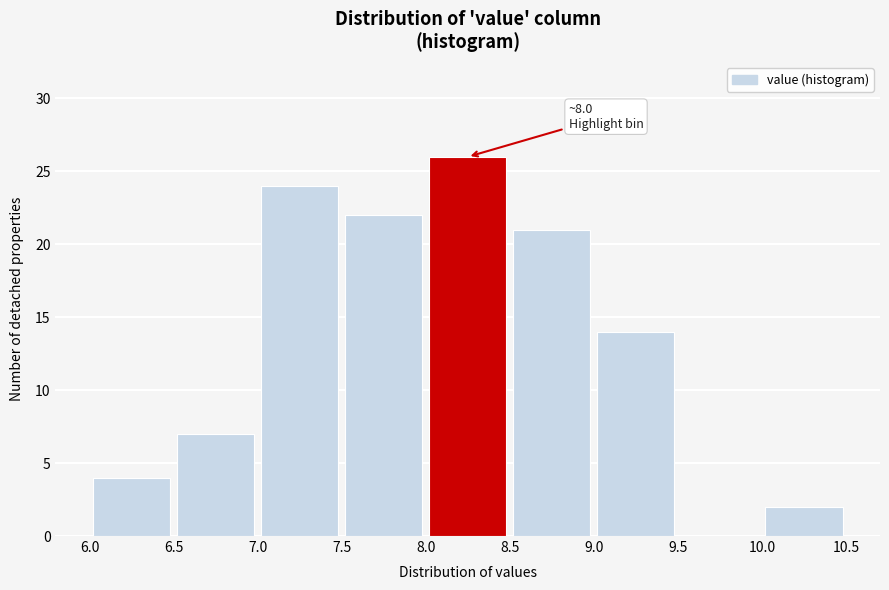

Over which range of the x-axis is the bar tallest?

8.0 to 8.5